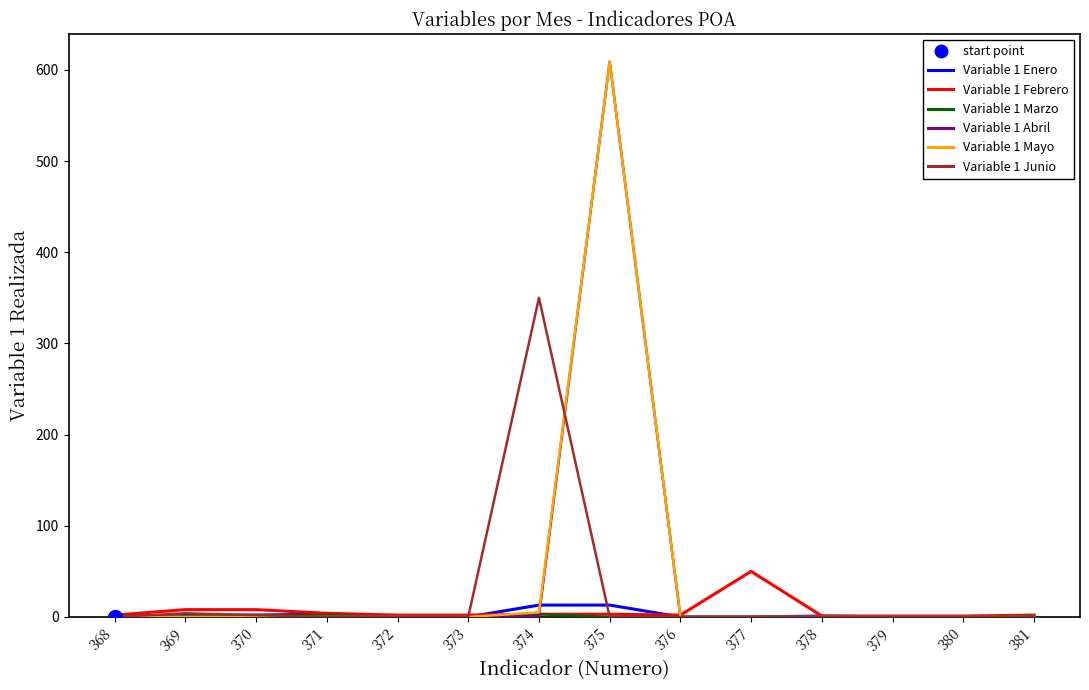

What is the greatest value displayed?

609